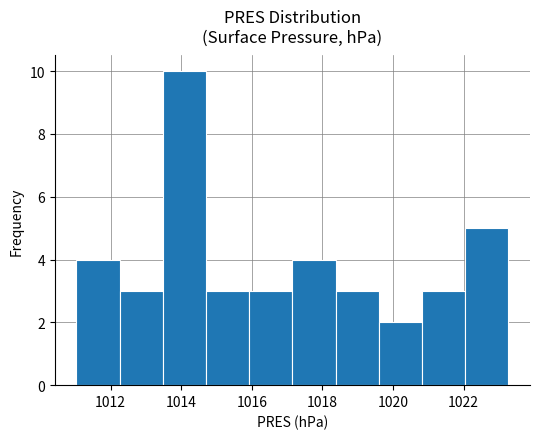

Reading left to right, transcribe this chart: for each bar, give the range it covers on the x-axis and its height. Neither the bar edges nor the heights are printed on the chart, so give them approximately, as read against the axes.

1011.0 to 1012.2: 4
1012.2 to 1013.4: 3
1013.4 to 1014.8: 10
1014.8 to 1016.0: 3
1016.0 to 1017.2: 3
1017.2 to 1018.4: 4
1018.4 to 1019.6: 3
1019.6 to 1020.8: 2
1020.8 to 1022.0: 3
1022.0 to 1023.2: 5